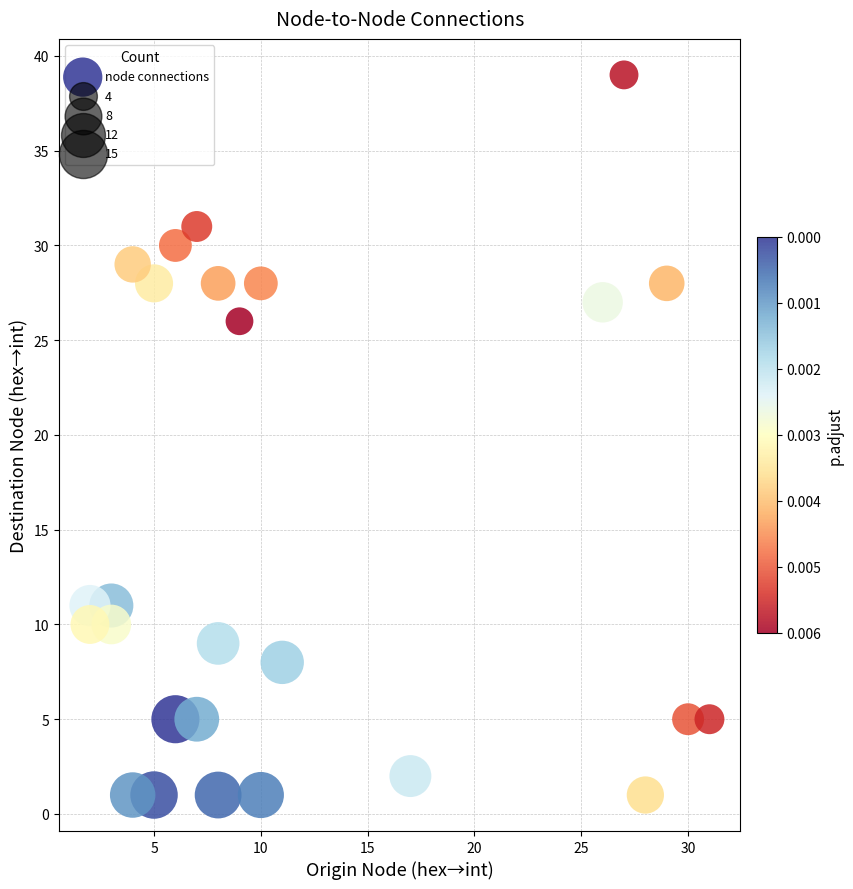

What Y value in the scatter plot is closest to 20?

26